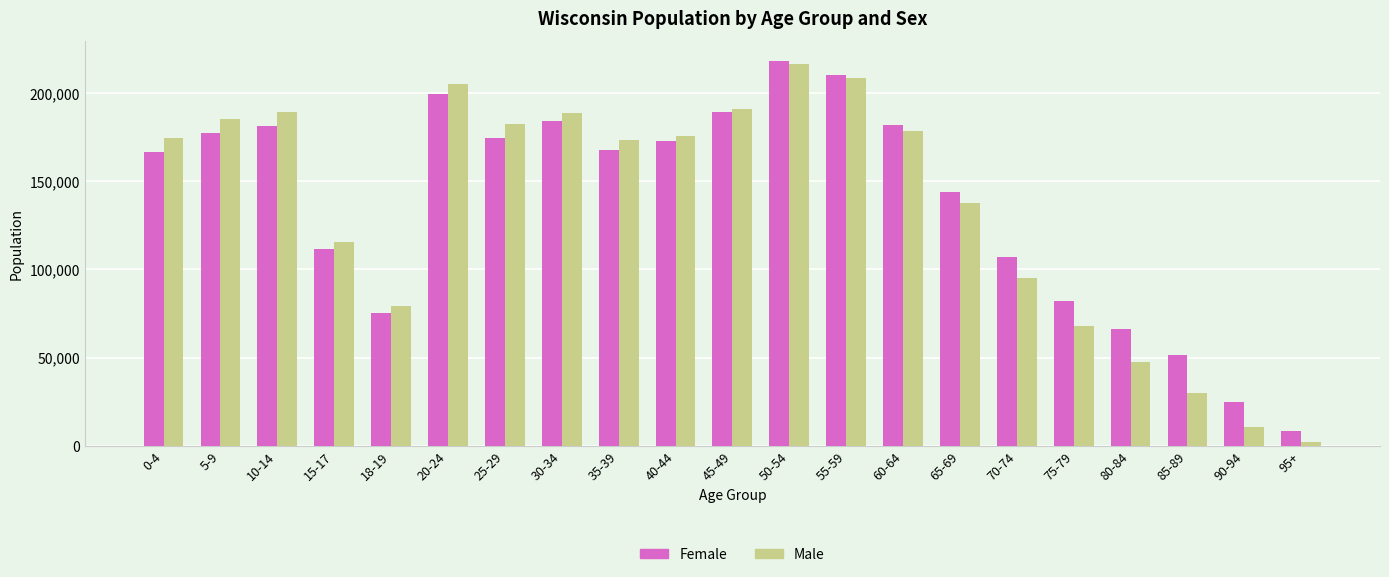

What is the total value across all series at 0-4?

340796